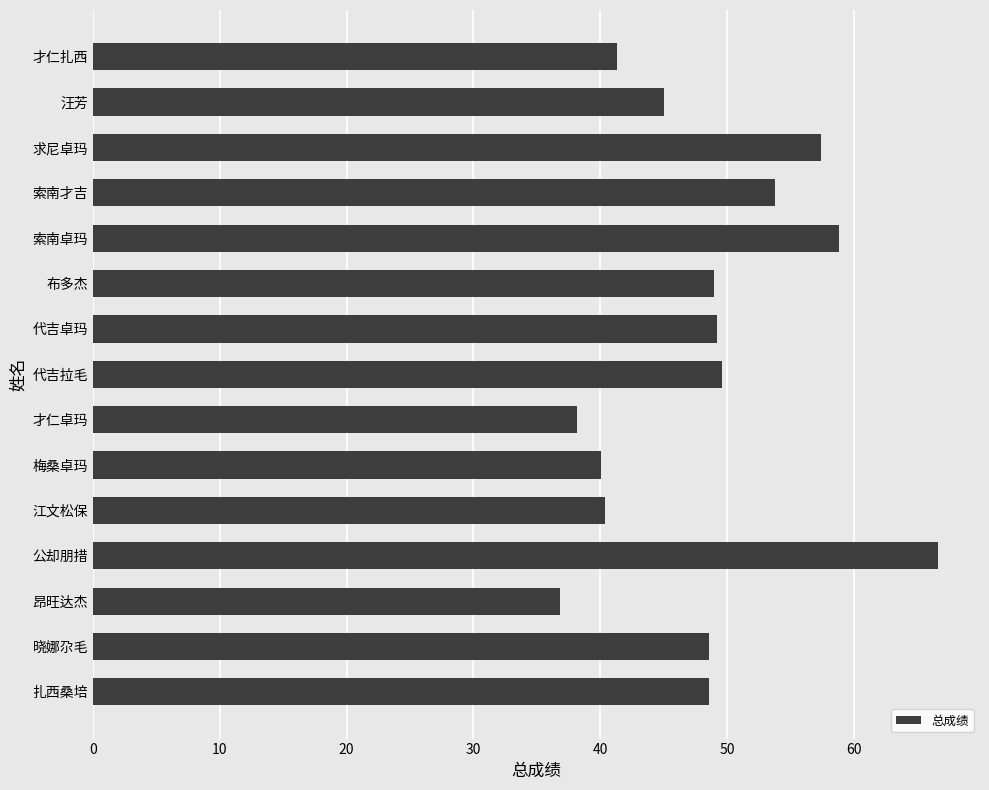

Read the value at 才仁扎西.

41.3